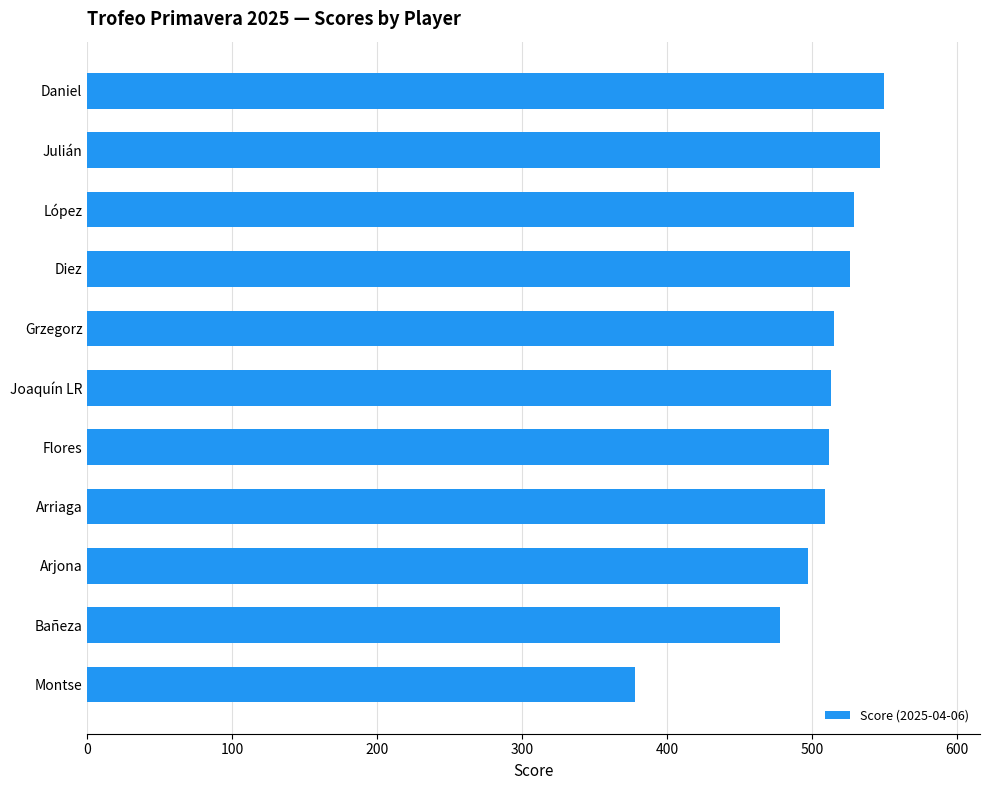

What is the average value?

505